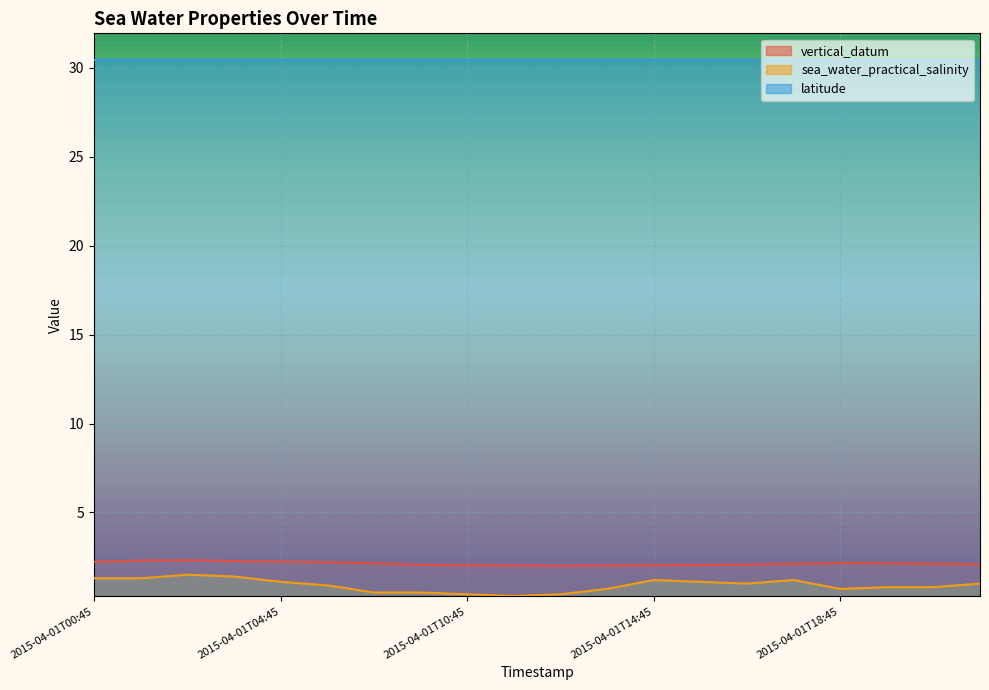

The value of vertical_datum at 2015-04-01T04:45 is 1.2. True or false?

False